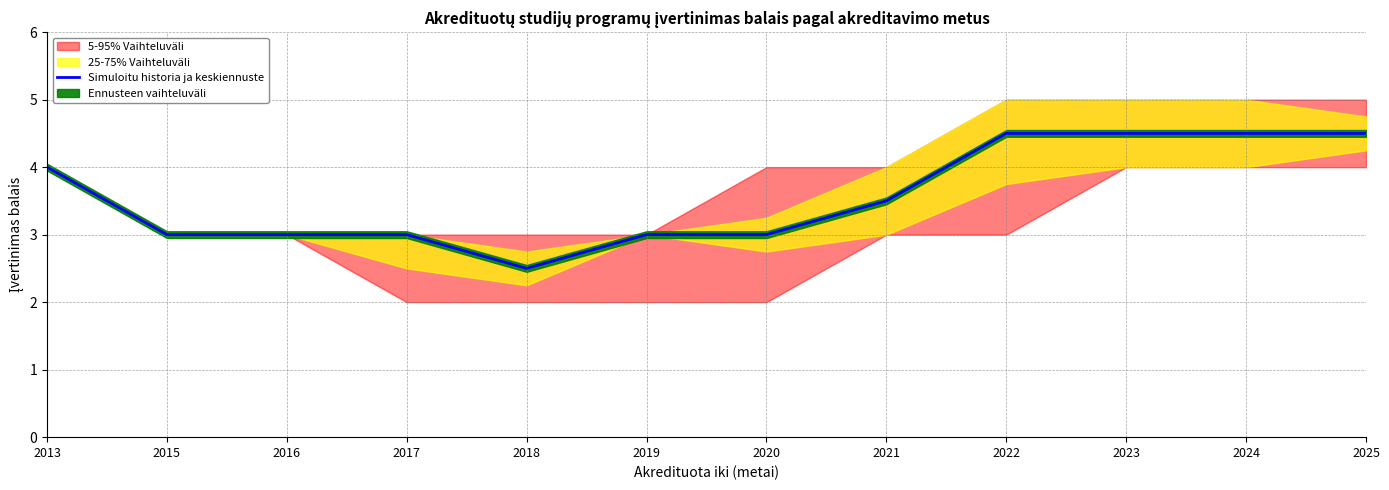

True or false: there are more than 1 points higher than both neighbors.

False